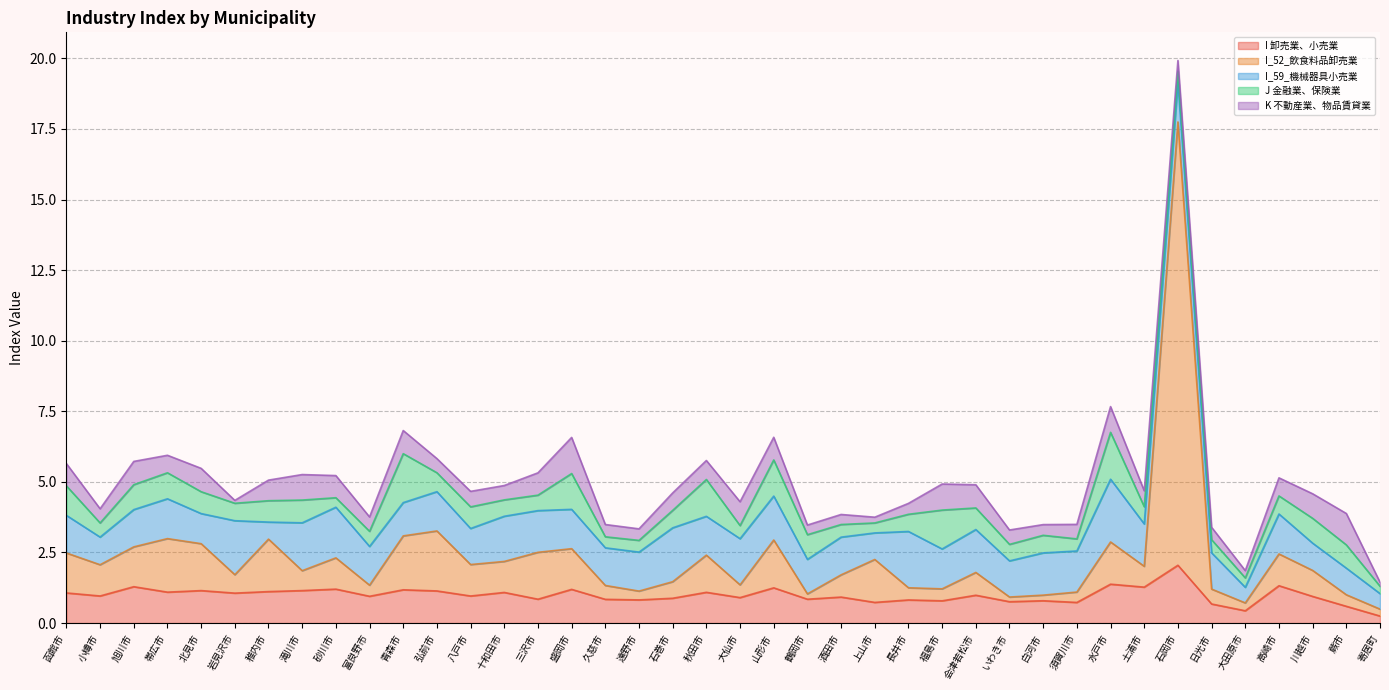

What is the difference between the second highest and second lowest values in the I_52_飲食料品卸売業 series?

1.9